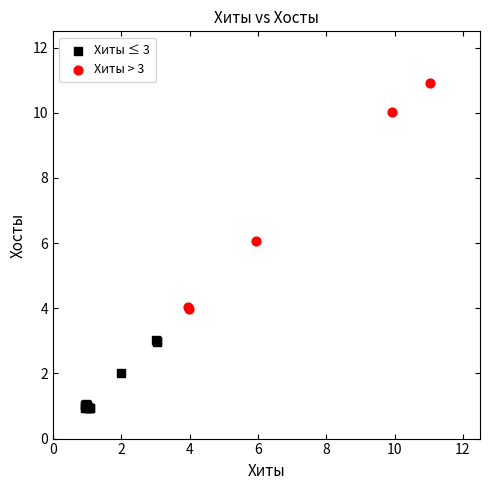

Which series contains the lowest Y value?

Хиты ≤ 3